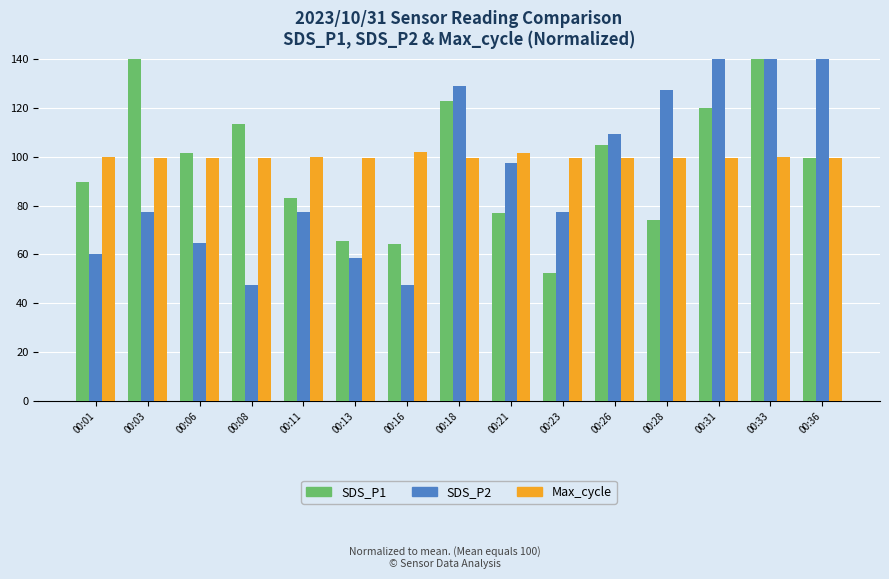

Which series has the largest range (max minus min)?

SDS_P2